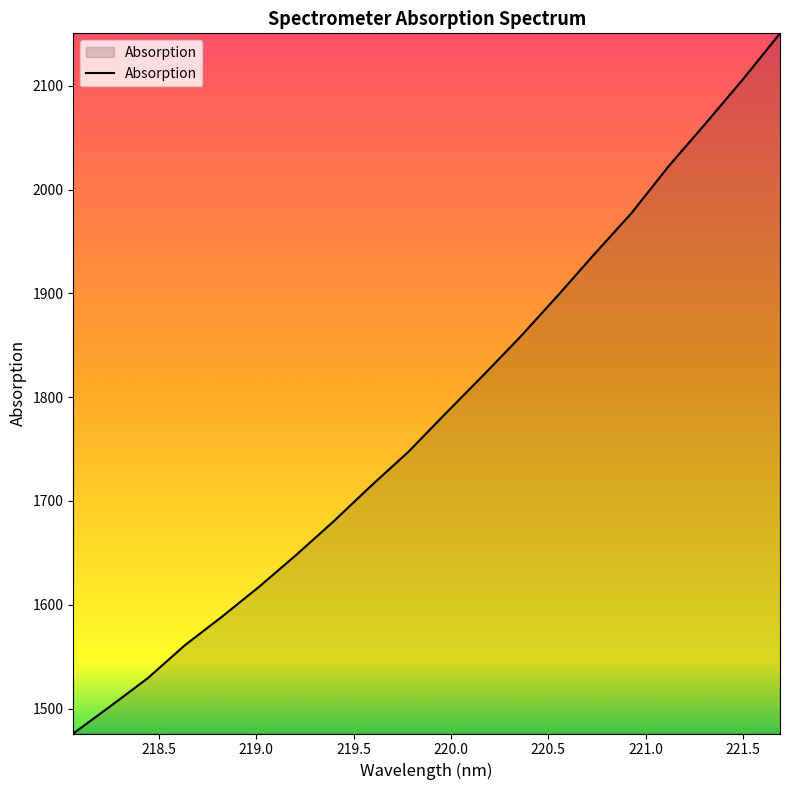

How many values exceed 1784?

10